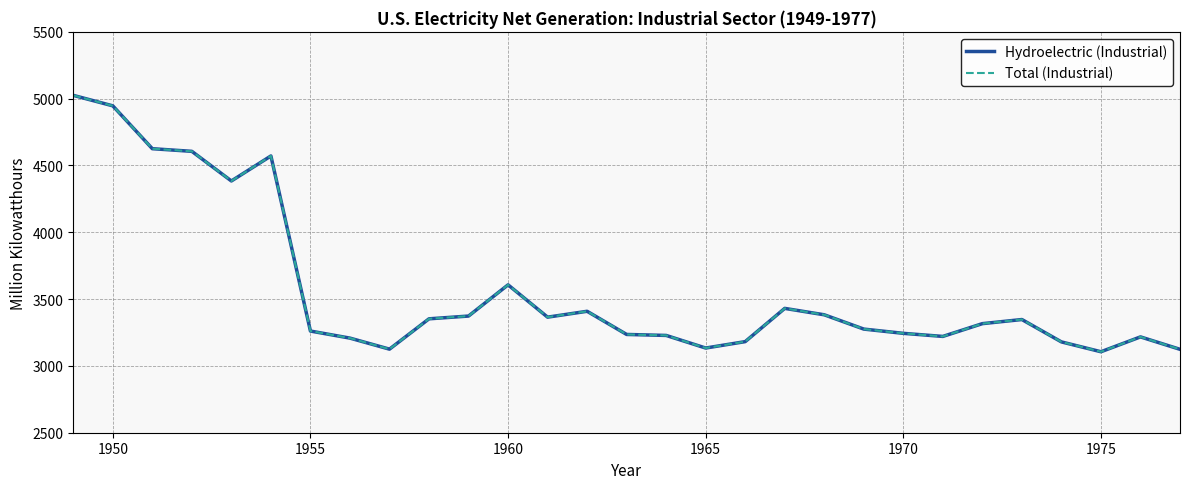

True or false: Total (Industrial) has more than 1 interior local peaks.

True